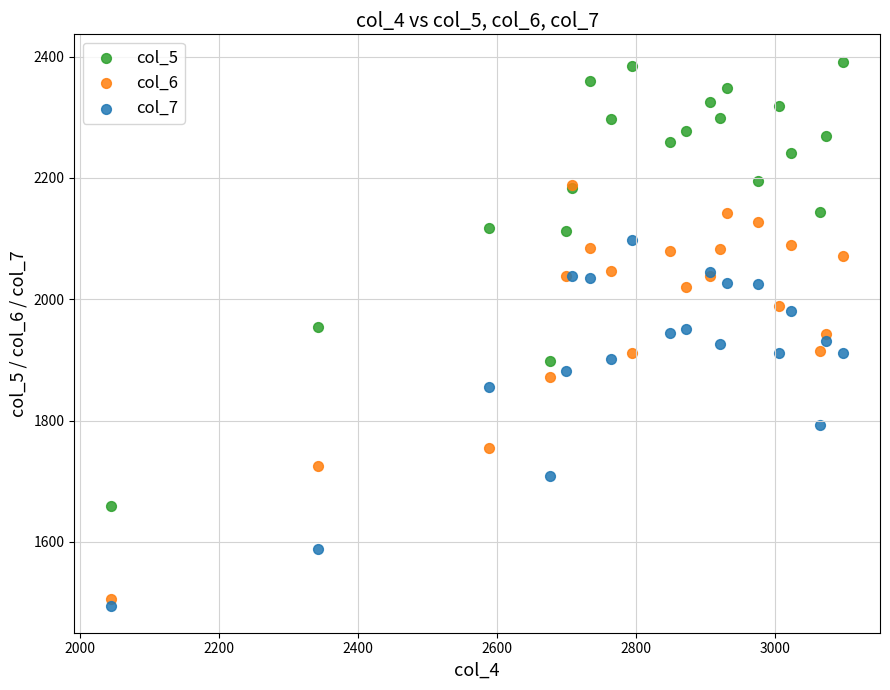

Which series has the widest spread of Y values?

col_5